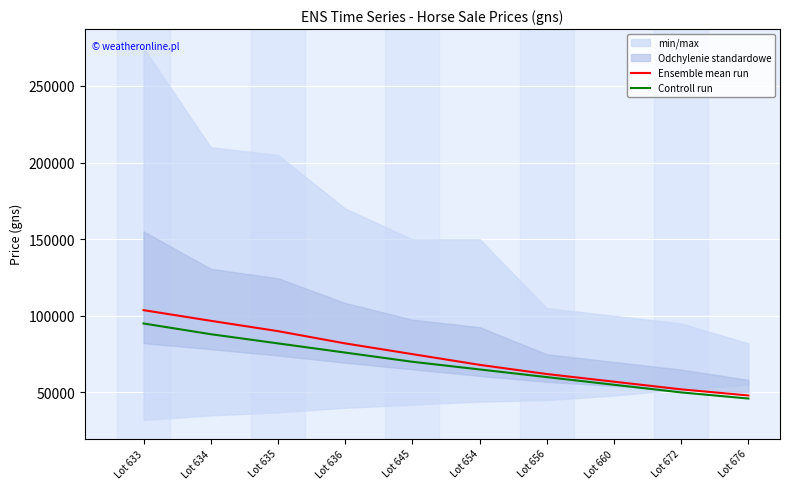

Reading left to right, list all the values displayed in this chart.

Ensemble mean run: Lot 633=103700	Lot 634=96750	Lot 635=90000	Lot 636=82000	Lot 645=75000	Lot 654=68000	Lot 656=62000	Lot 660=57000	Lot 672=52000	Lot 676=48000
Controll run: Lot 633=95000	Lot 634=88000	Lot 635=82000	Lot 636=76000	Lot 645=70000	Lot 654=65000	Lot 656=60000	Lot 660=55000	Lot 672=50000	Lot 676=46000